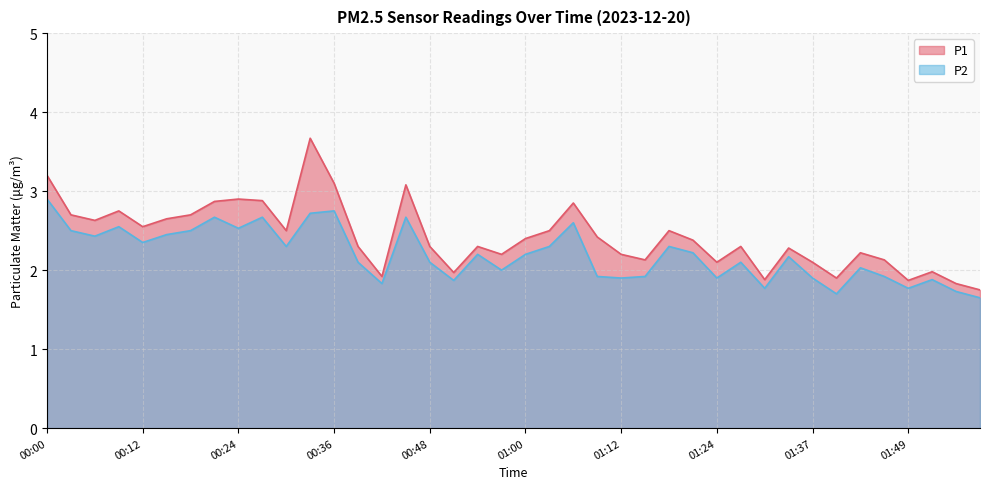

What is the smallest value displayed?

1.6